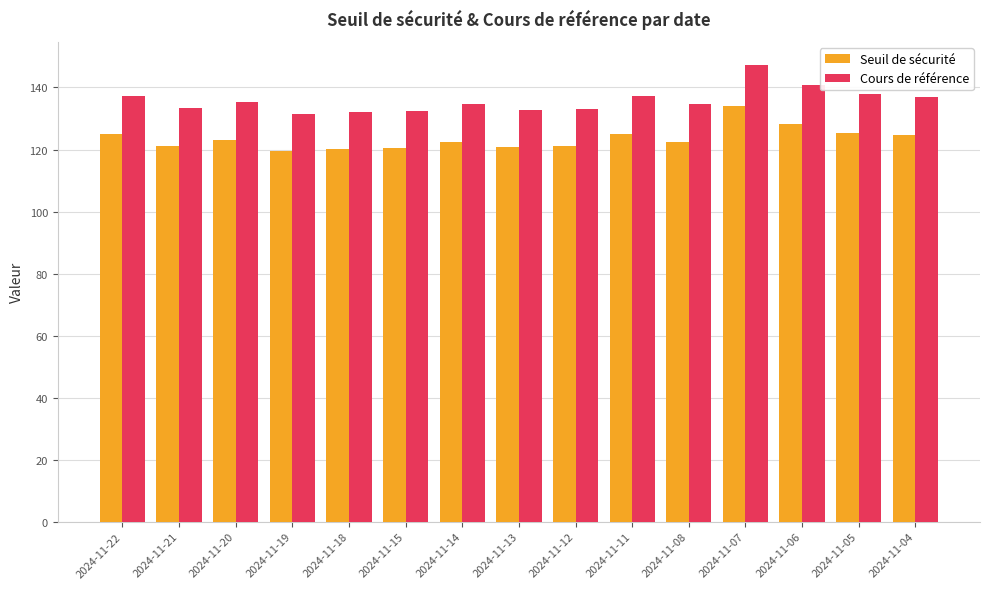

What is the difference between the maximum and second lowest values in the Seuil de sécurité series?

13.8